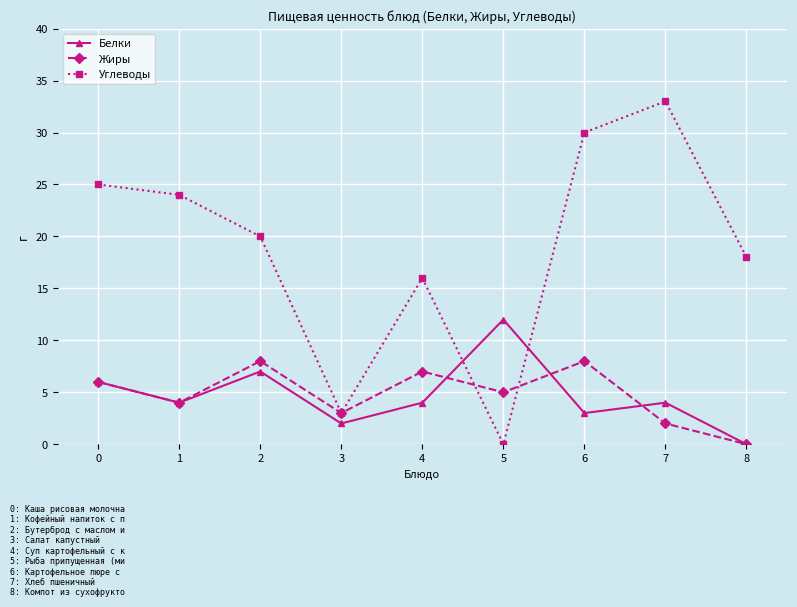

Where do Углеводы and Белки first cross each other?

4 and 5